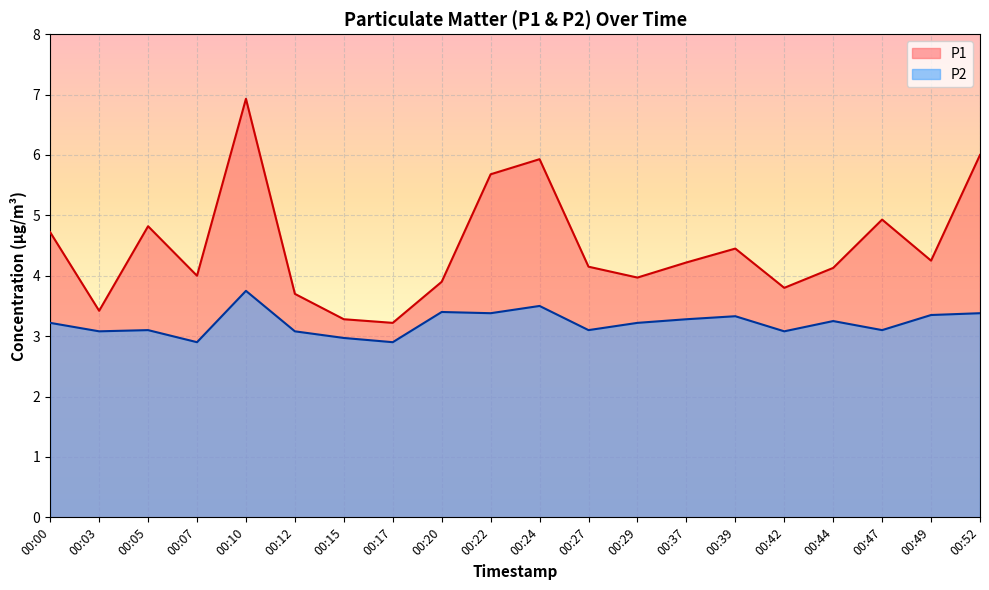

Read the P1 value at 00:07.

4.0